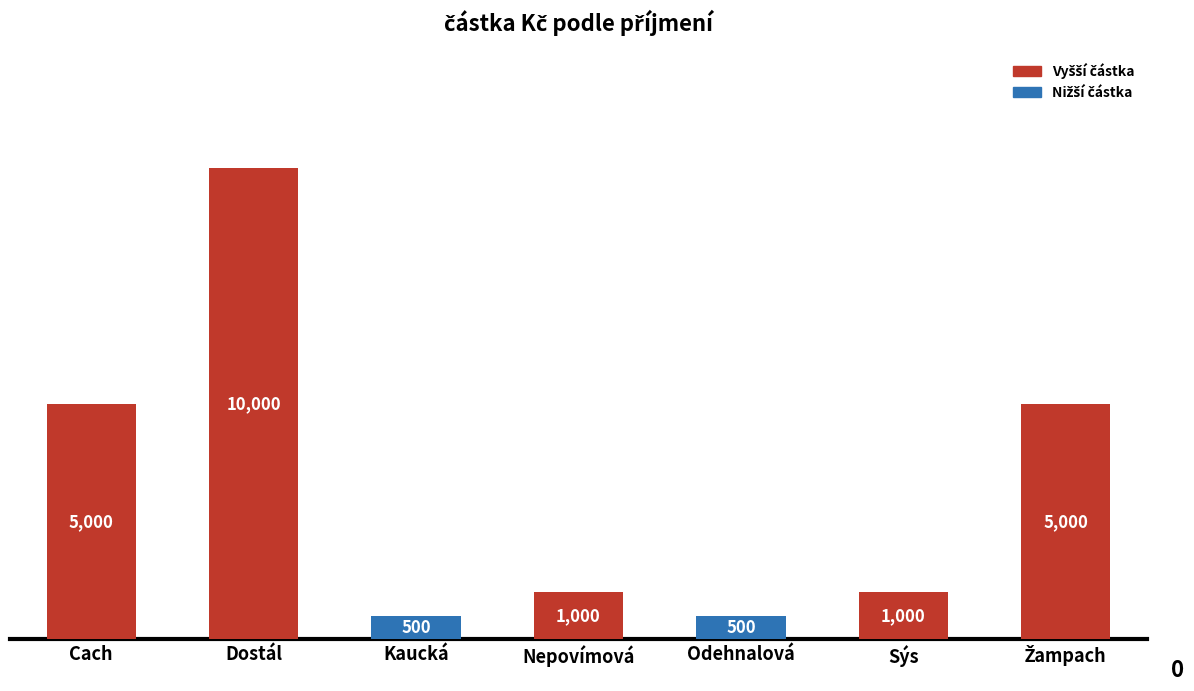

How many categories are shown in the chart?

7